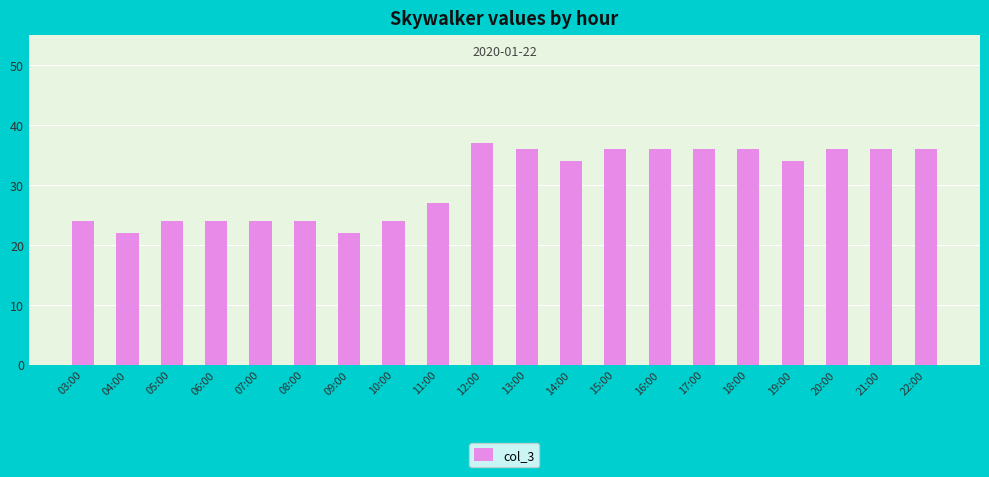

At which label is the value closest to 29?

11:00